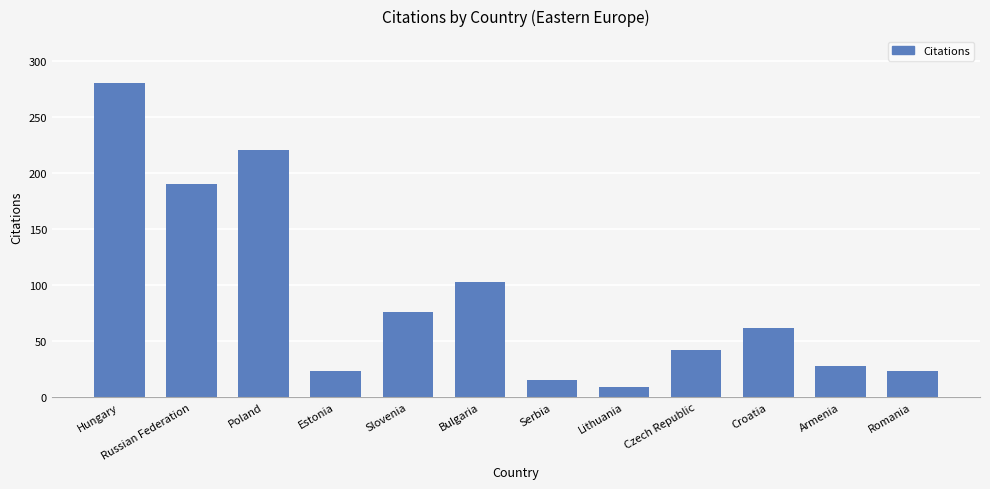

Count the number of data series in this chart.

1